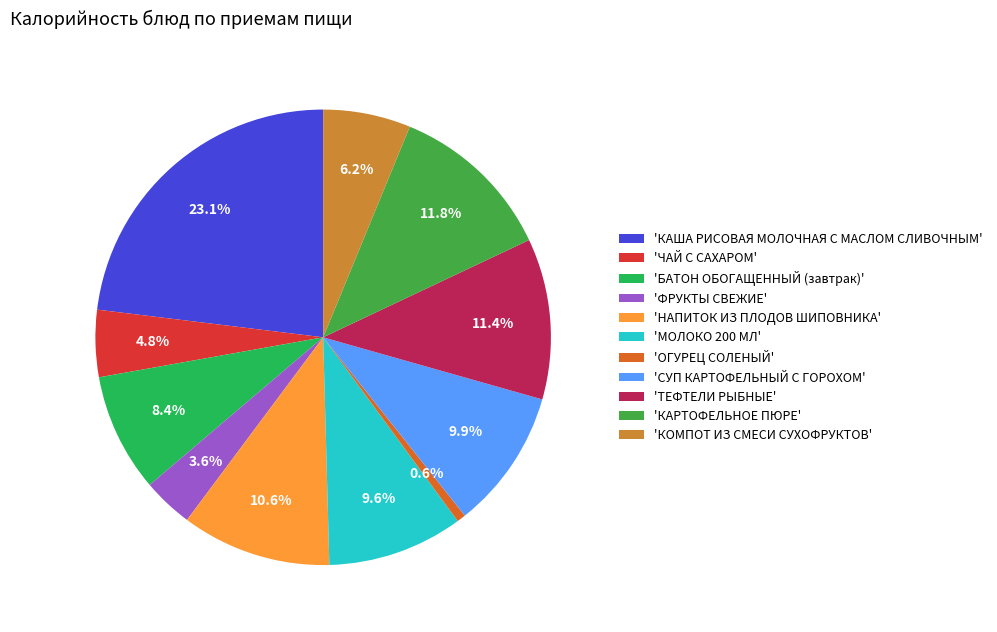

How many slices are in this pie chart?

11